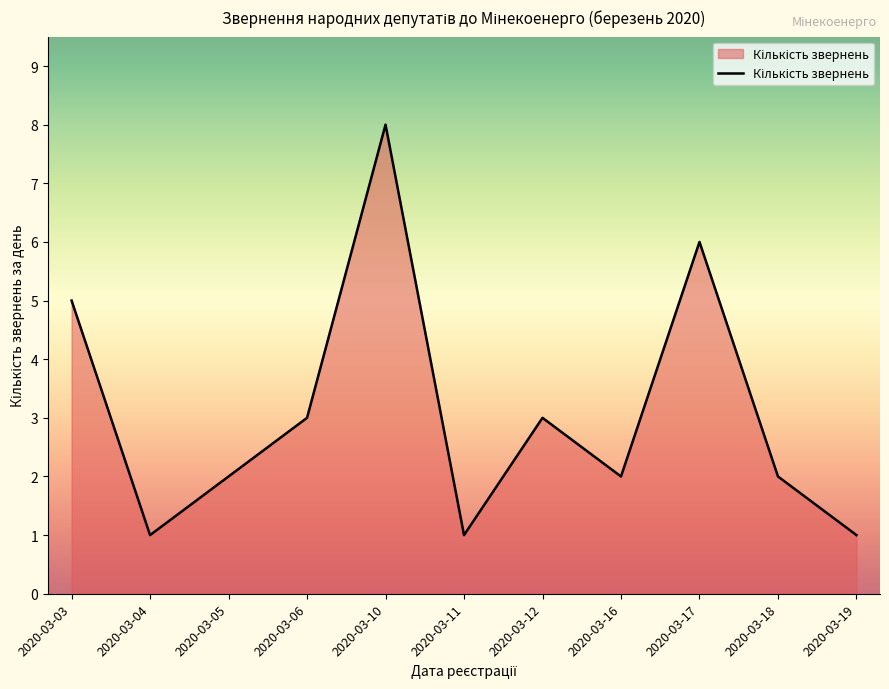

Which label corresponds to the largest value in the chart?

2020-03-10